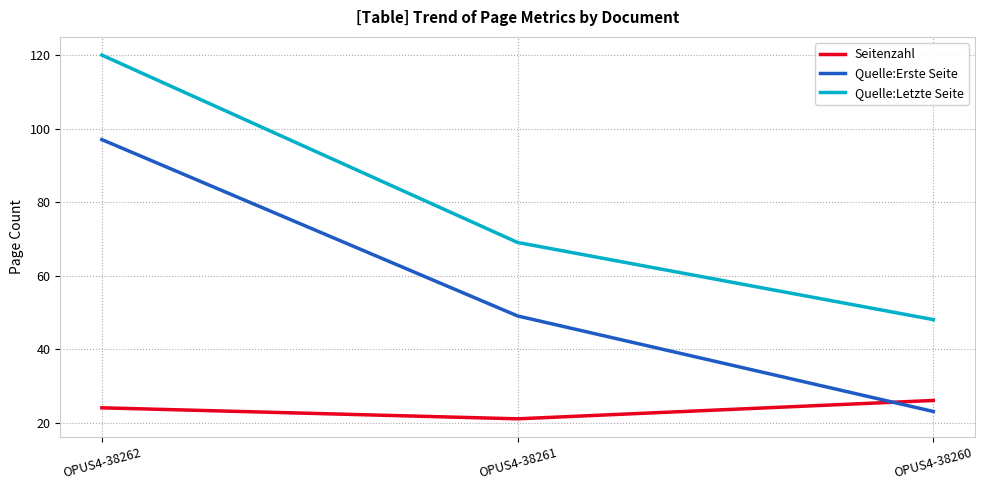

Rank the categories by Seitenzahl value from highest to lowest.

OPUS4-38260, OPUS4-38262, OPUS4-38261